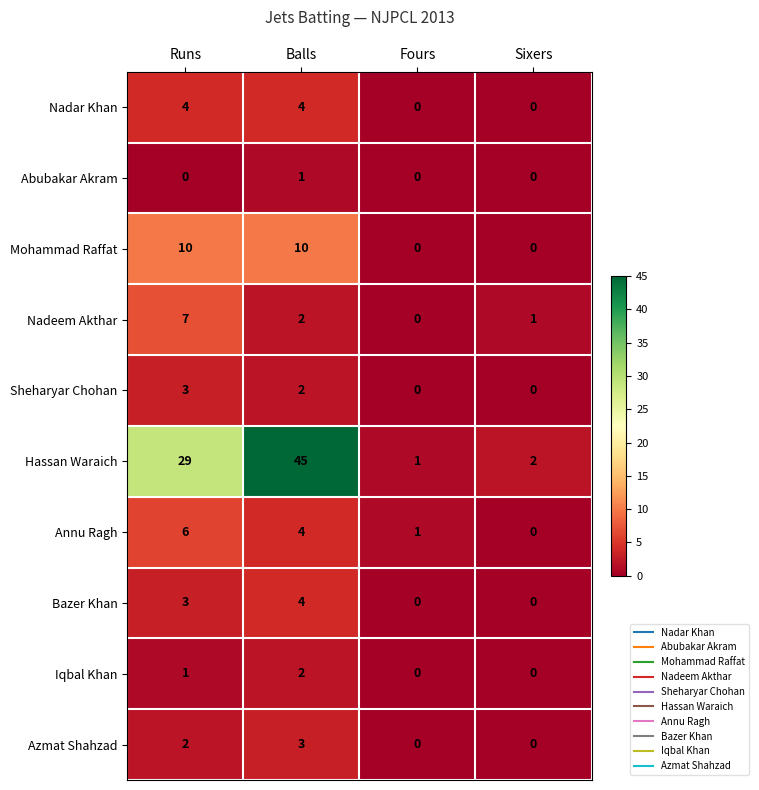

What is the sum of all Azmat Shahzad values?

5